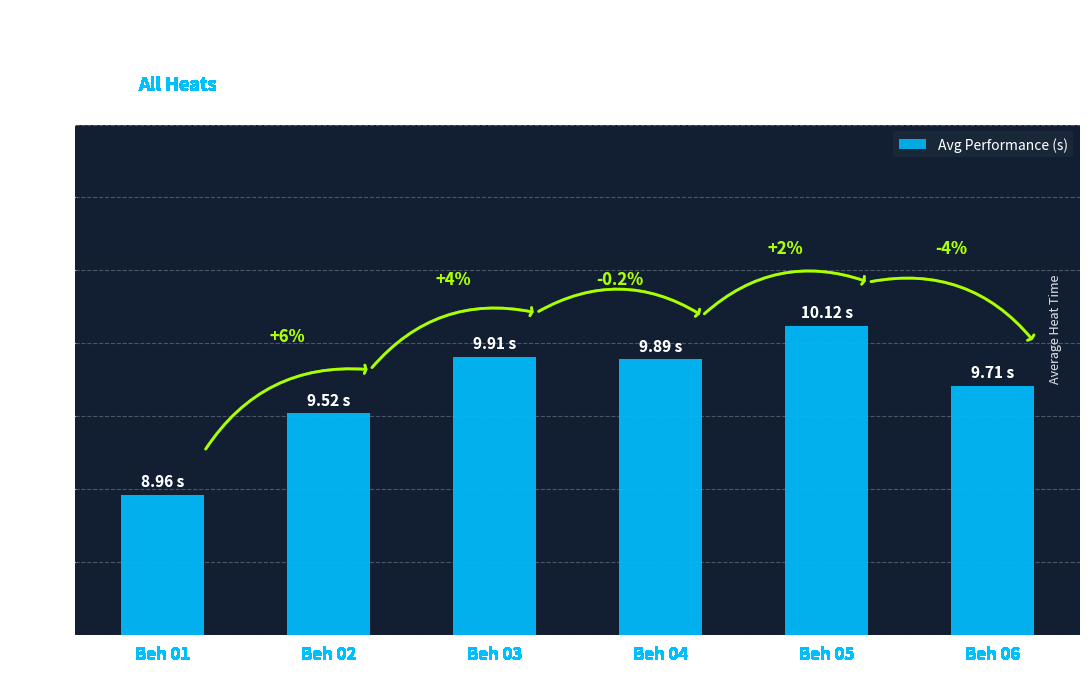

Reading left to right, extract all data points from this chart.

9.0	9.5	9.9	9.9	10.1	9.7